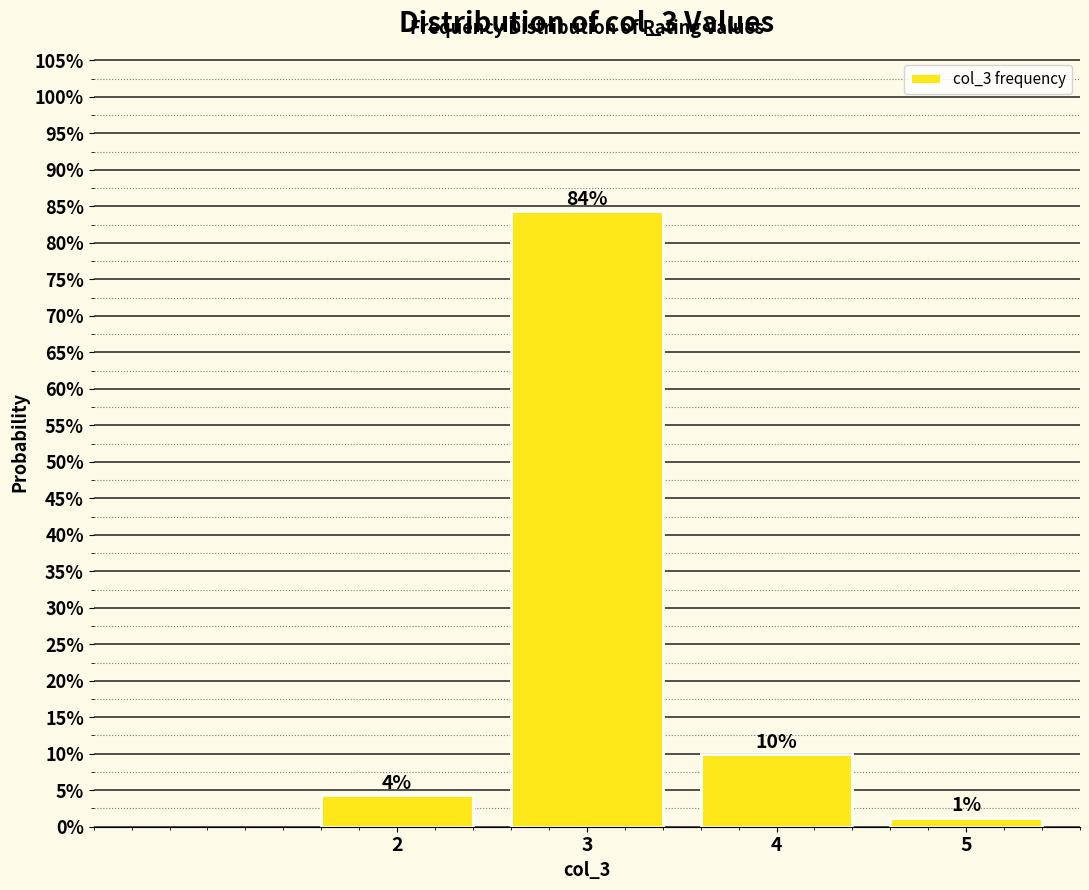

Does the chart contain any negative values?

No